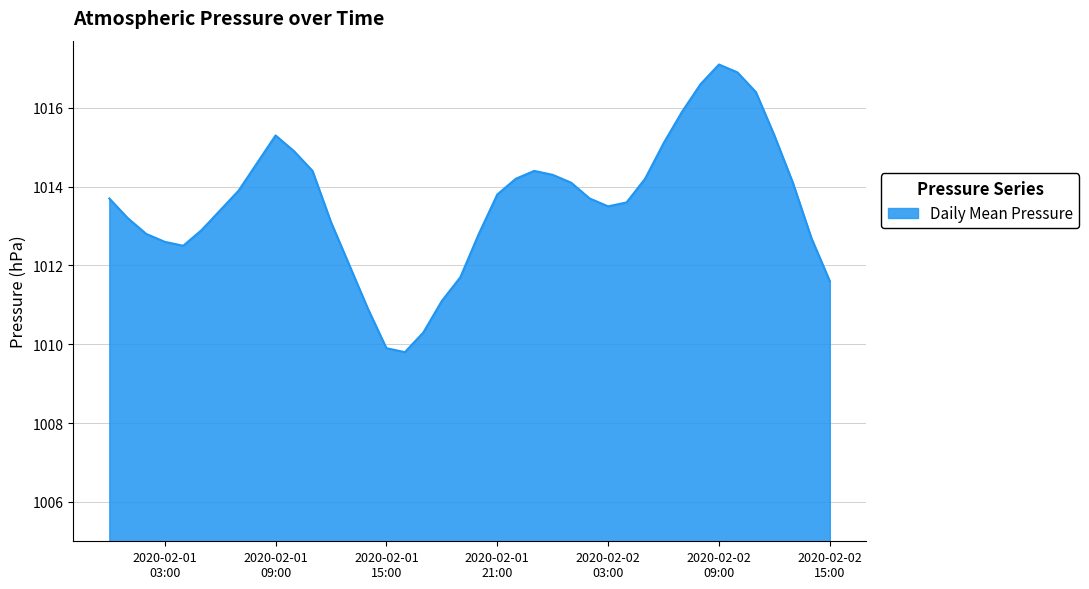

What is the greatest value displayed?

1017.1